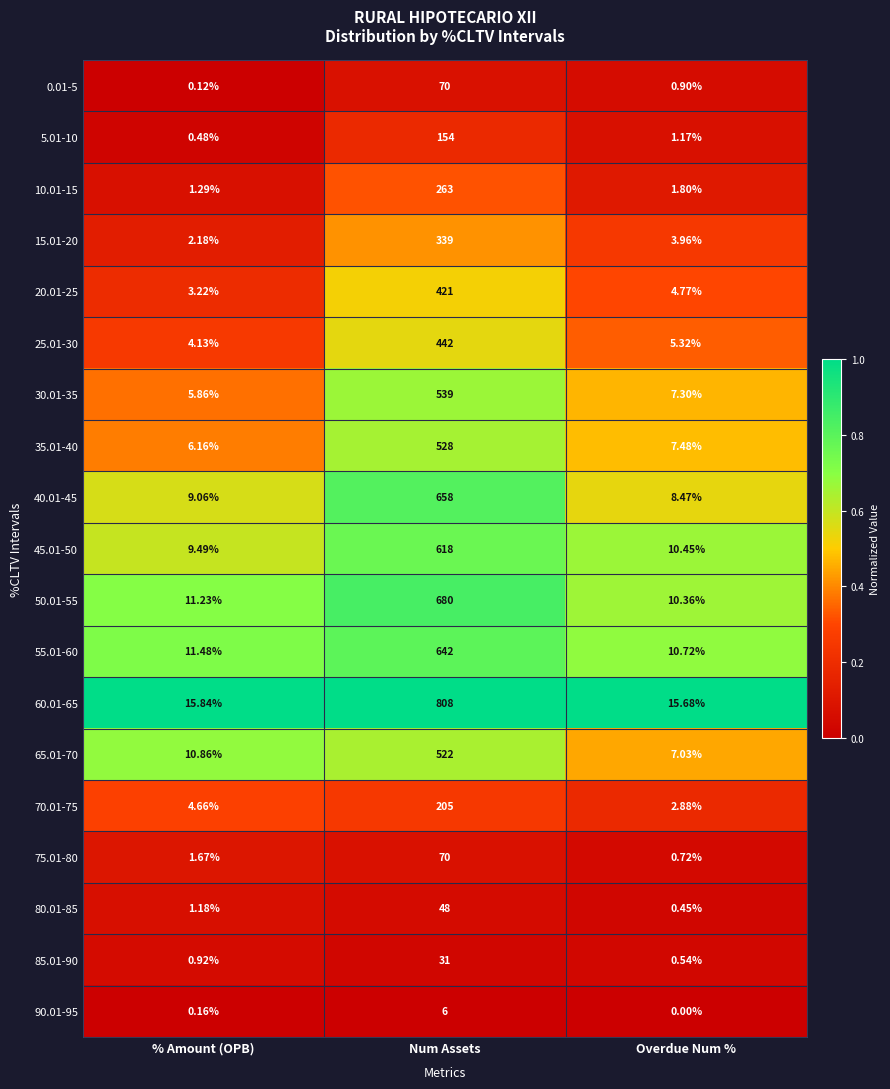

At which label does 80.01-85 first exceed 1?

% Amount (OPB)